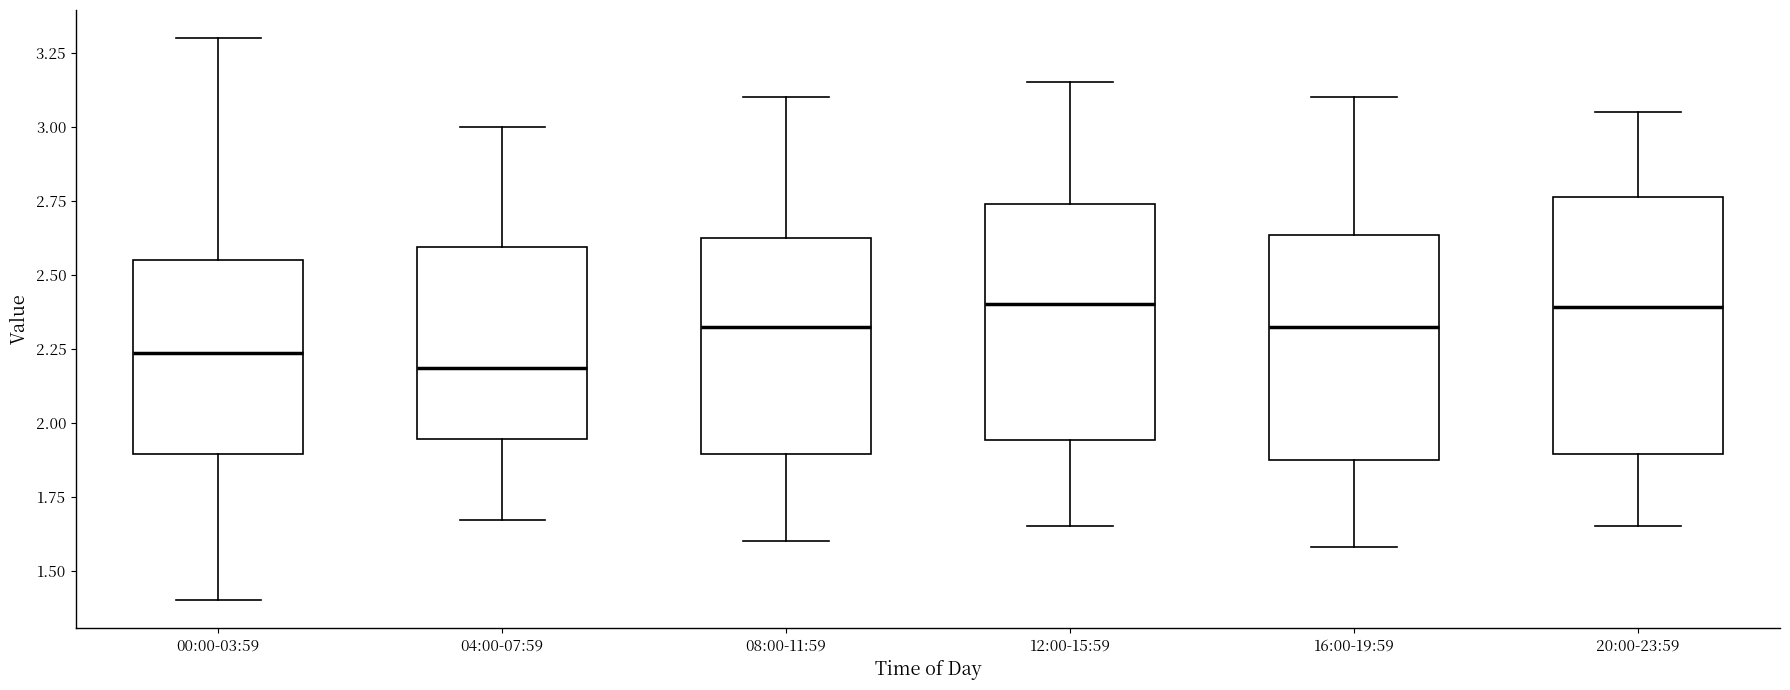

Comparing the boxes themselves (not the whiskers), which one is the tallest?

20:00-23:59